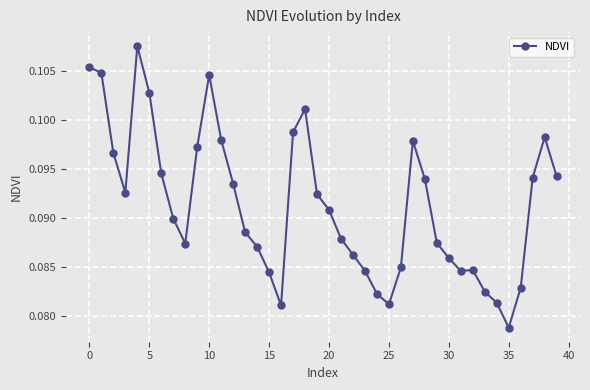

What is the sum of all values?

3.7